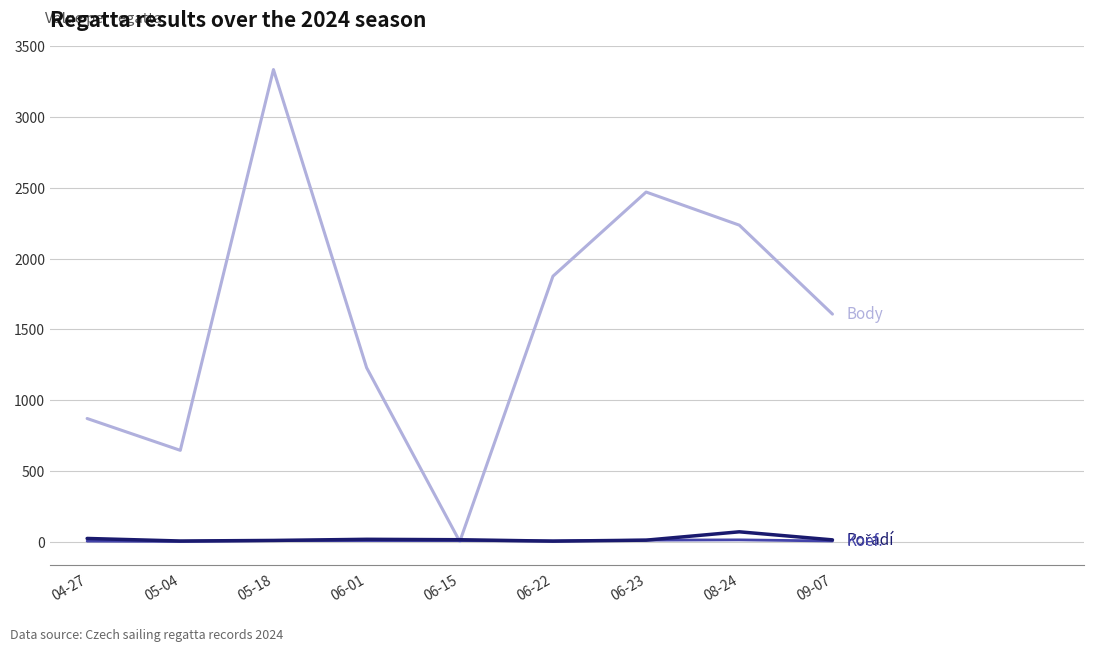

What is the greatest value displayed?

3337